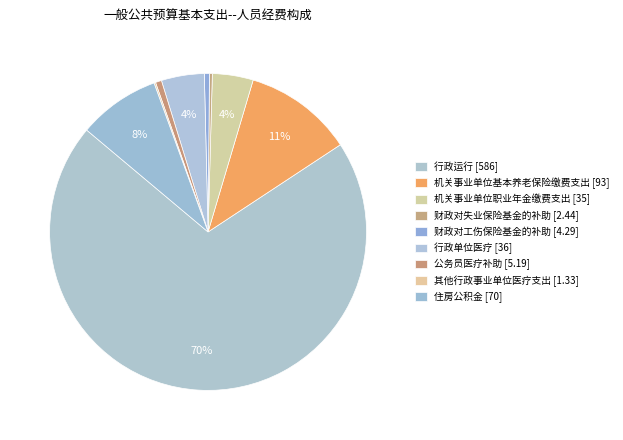

Which category has the smallest portion of the pie?

其他行政事业单位医疗支出